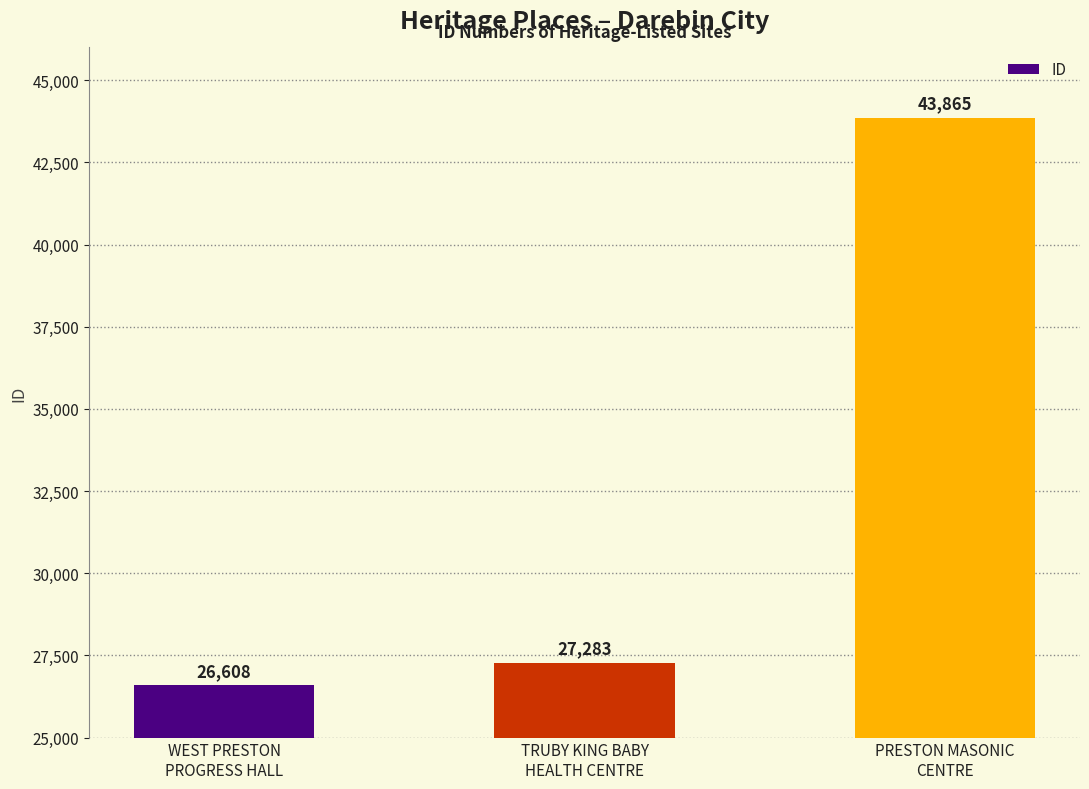

Reading right to left, list all the values displayed in this chart.

PRESTON MASONIC
CENTRE=43865	TRUBY KING BABY
HEALTH CENTRE=27283	WEST PRESTON
PROGRESS HALL=26608